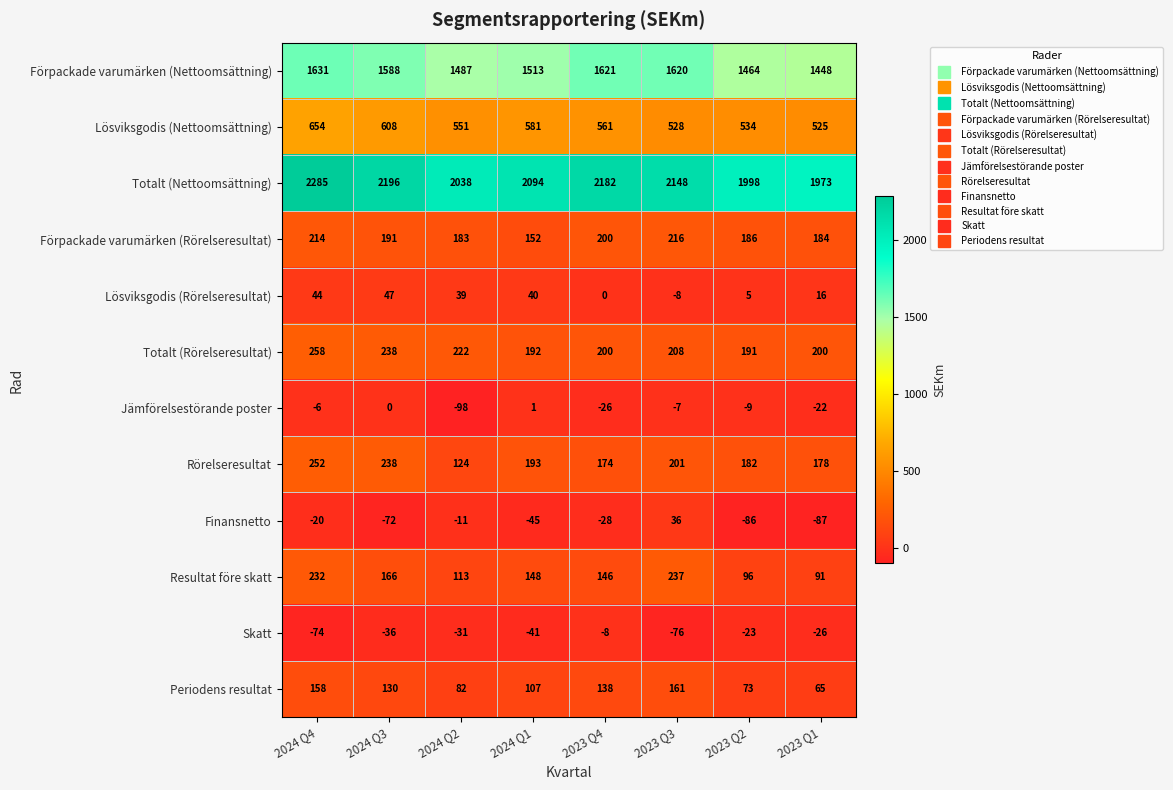

Which series has the widest spread of values?

Totalt (Nettoomsättning)